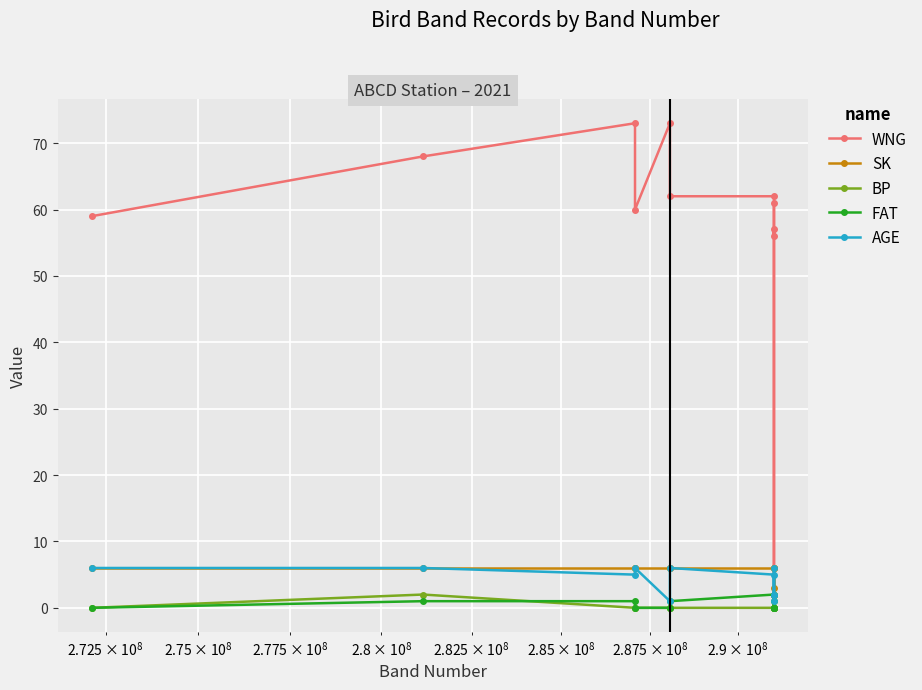

At how many categories does at least one series exceed 10?

10